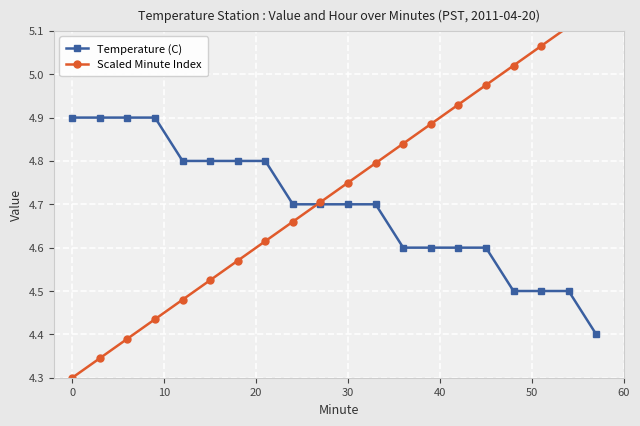

True or false: Scaled Minute Index has more than 2 interior local peaks.

False